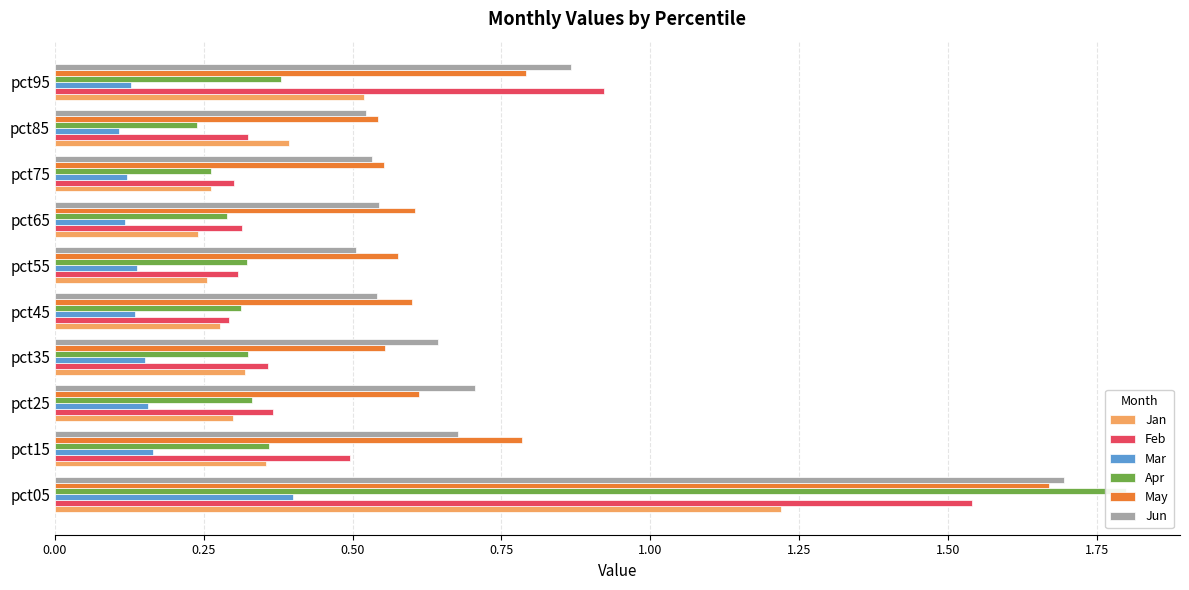

What is the average value of the Mar series?

0.2